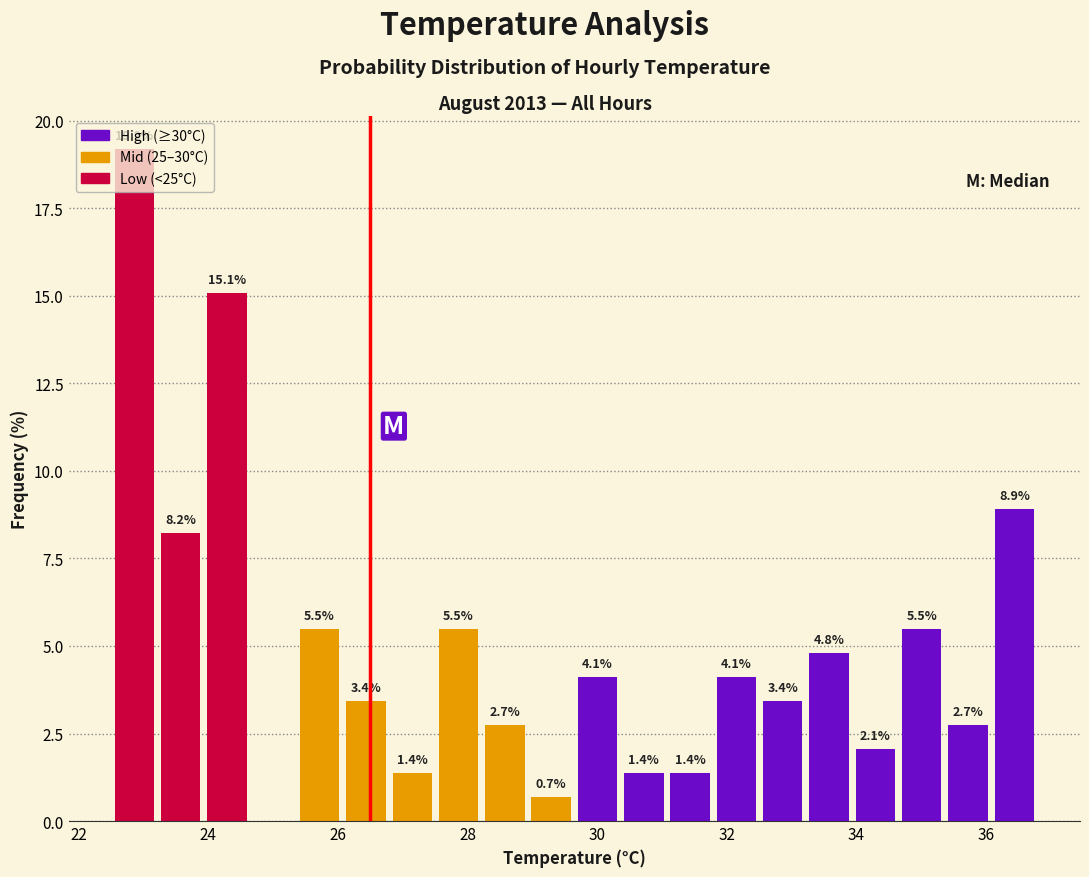

Around what value on the x-axis is the tallest bar? Give the approximate position of its centre, as read against the axis.

22.8